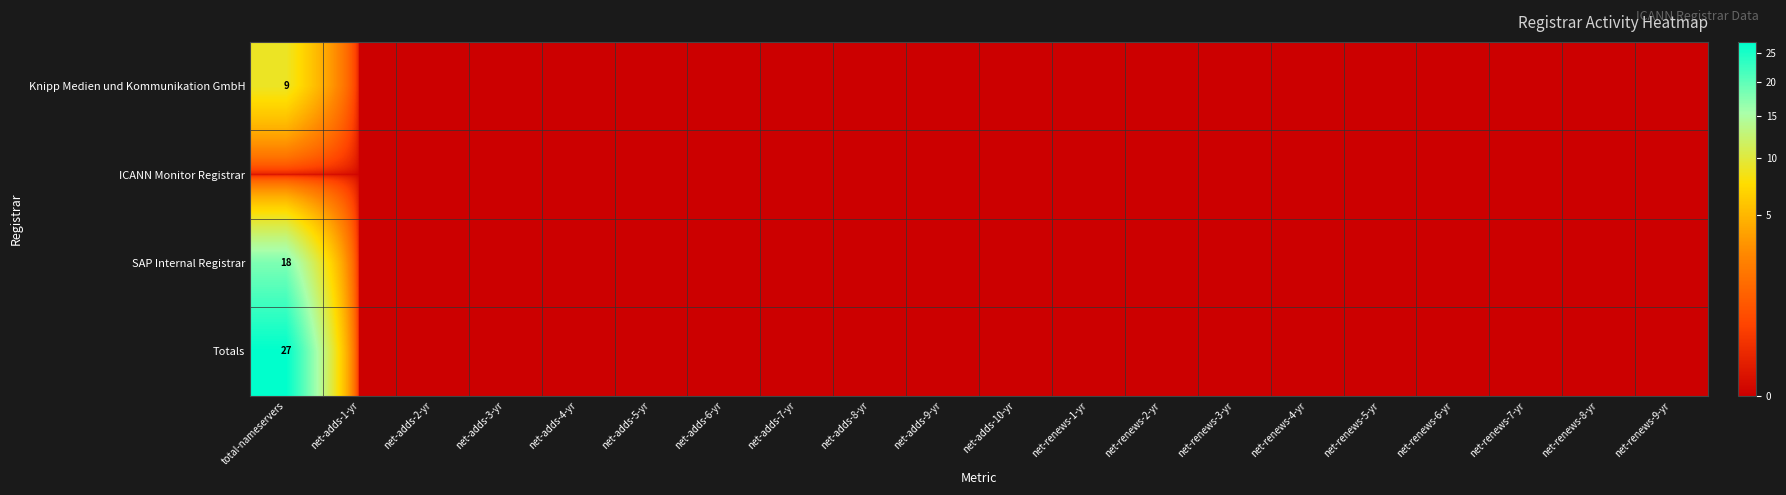

At which category is the sum across all series the highest?

total-nameservers